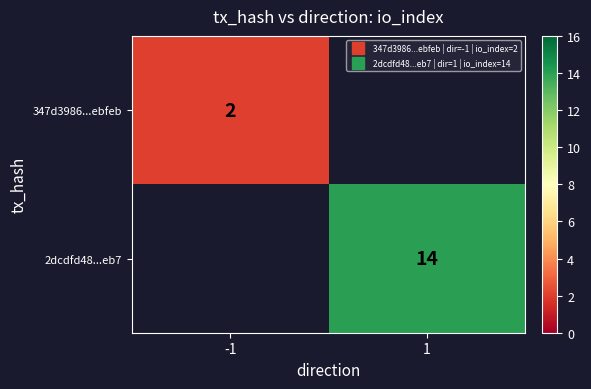

How many categories are shown in the chart?

2